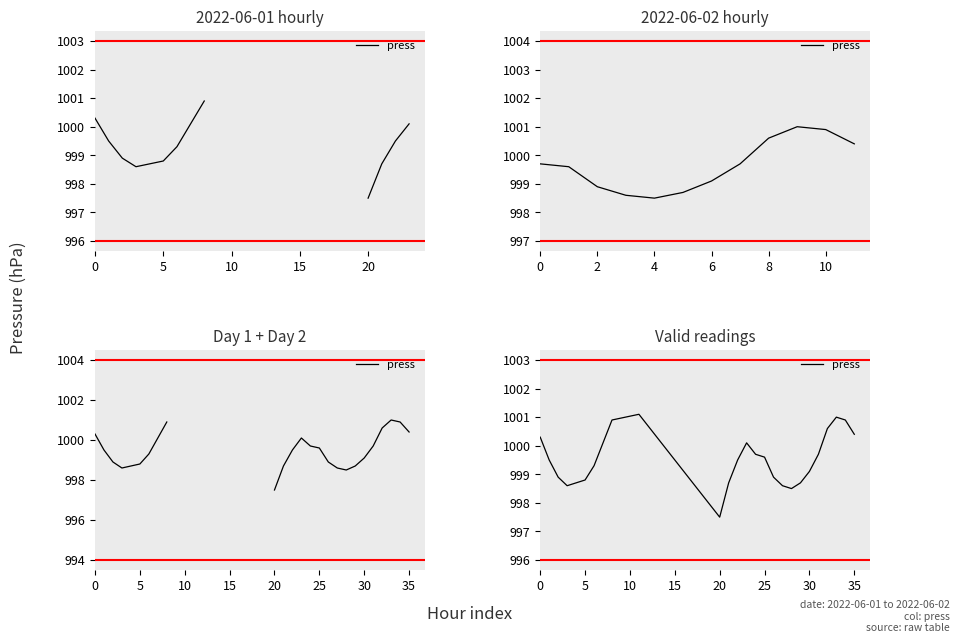

How many data points are above 999?

16